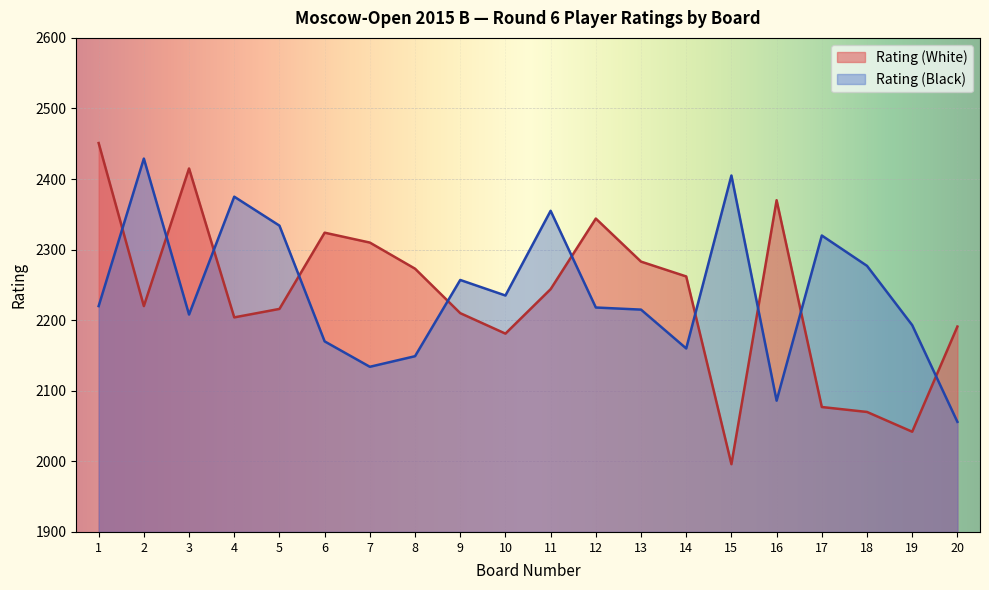

Reading left to right, transcribe all the data shown in this chart.

Rating (White): 1=2451	2=2220	3=2415	4=2204	5=2216	6=2324	7=2310	8=2273	9=2210	10=2181	11=2244	12=2344	13=2283	14=2262	15=1996	16=2370	17=2077	18=2070	19=2042	20=2191
Rating (Black): 1=2220	2=2429	3=2208	4=2375	5=2334	6=2170	7=2134	8=2149	9=2257	10=2235	11=2355	12=2218	13=2215	14=2160	15=2405	16=2086	17=2320	18=2277	19=2193	20=2056